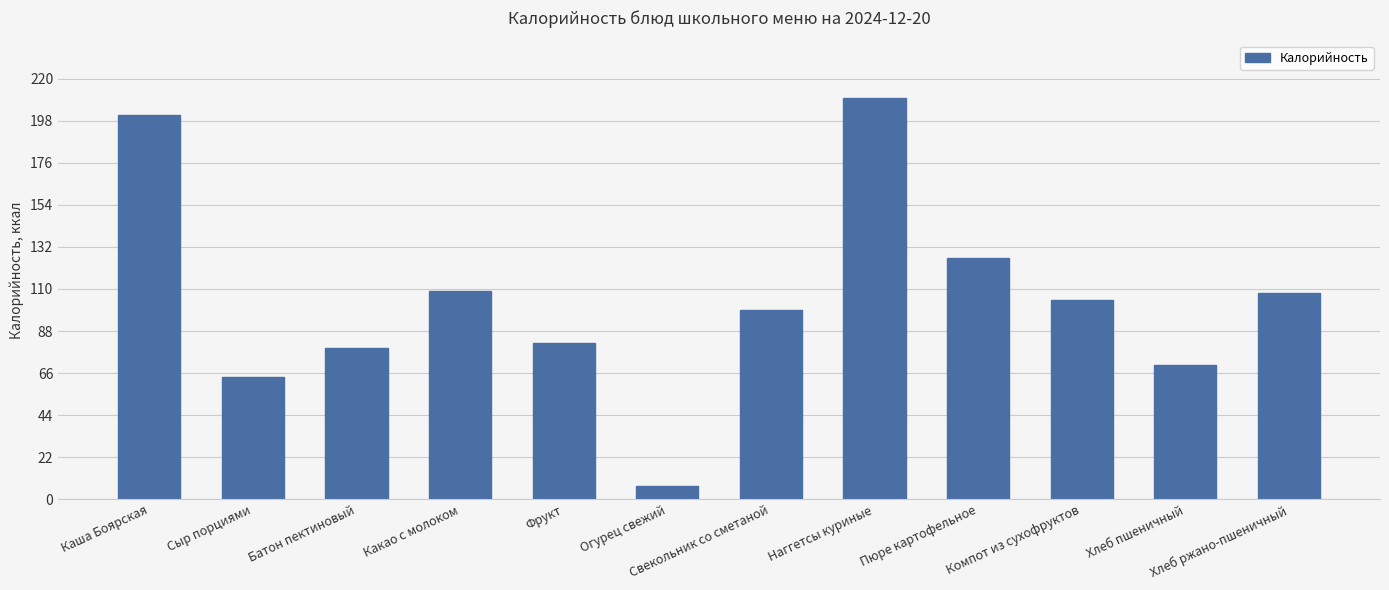

At which category does the chart reach its peak across all series?

Наггетсы куриные